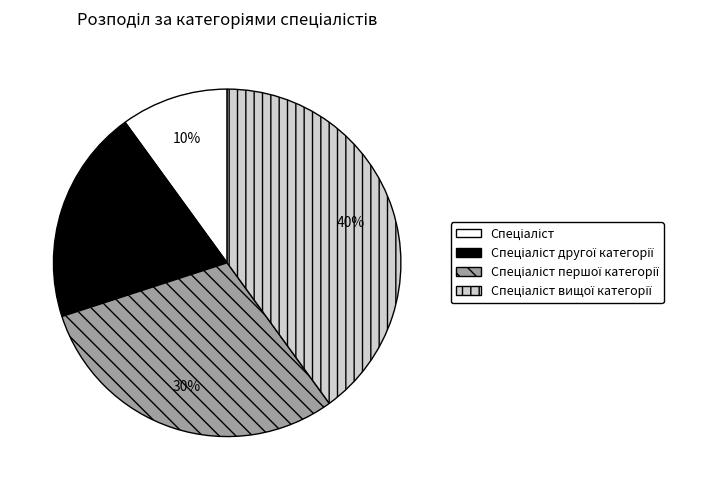

Does any single category account for the majority?

No